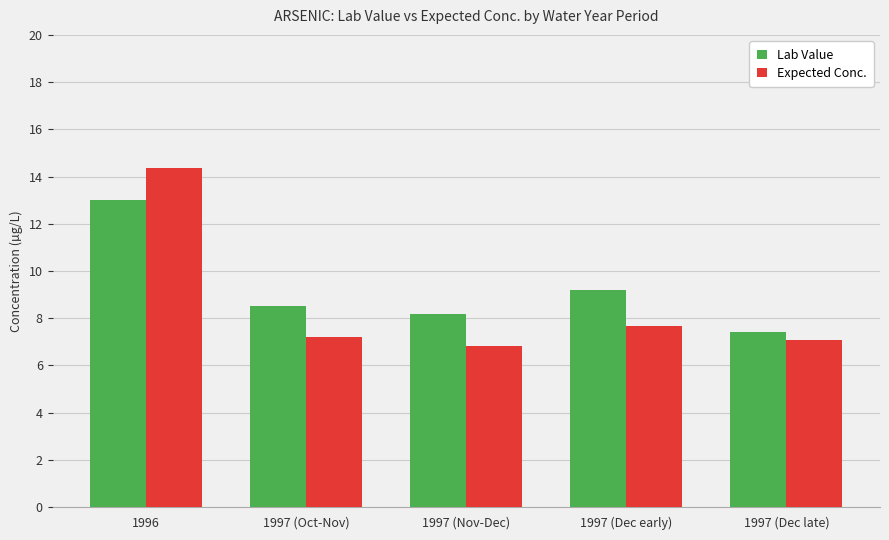

List the series in order of their peak value, lowest first.

Lab Value, Expected Conc.